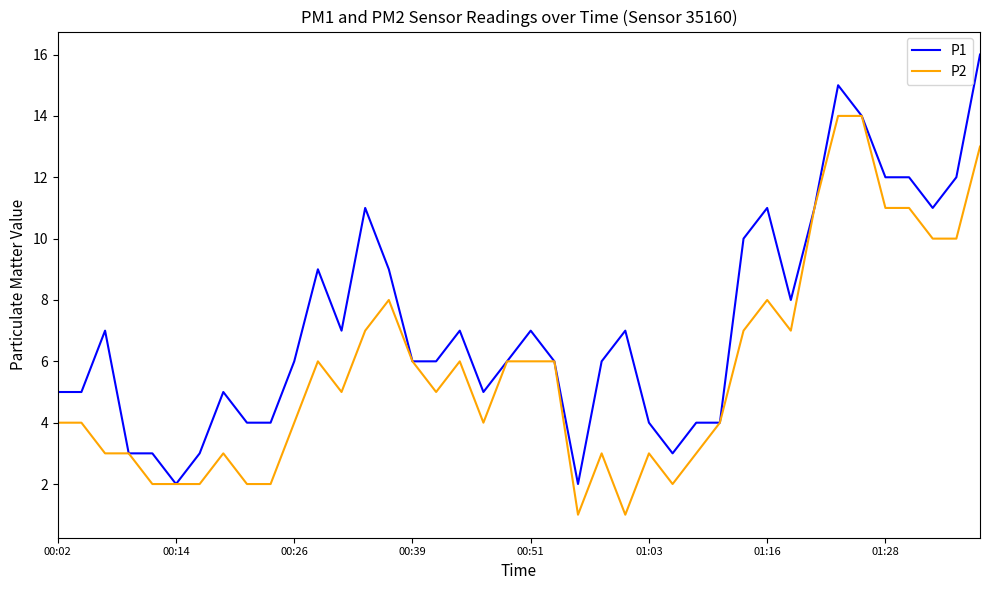

Reading left to right, what are all the values shown in this chart?

P1: 5	5	7	3	3	2	3	5	4	4	6	9	7	11	9	6	6	7	5	6	7	6	2	6	7	4	3	4	4	10	11	8	11	15	14	12	12	11	12	16
P2: 4	4	3	3	2	2	2	3	2	2	4	6	5	7	8	6	5	6	4	6	6	6	1	3	1	3	2	3	4	7	8	7	11	14	14	11	11	10	10	13